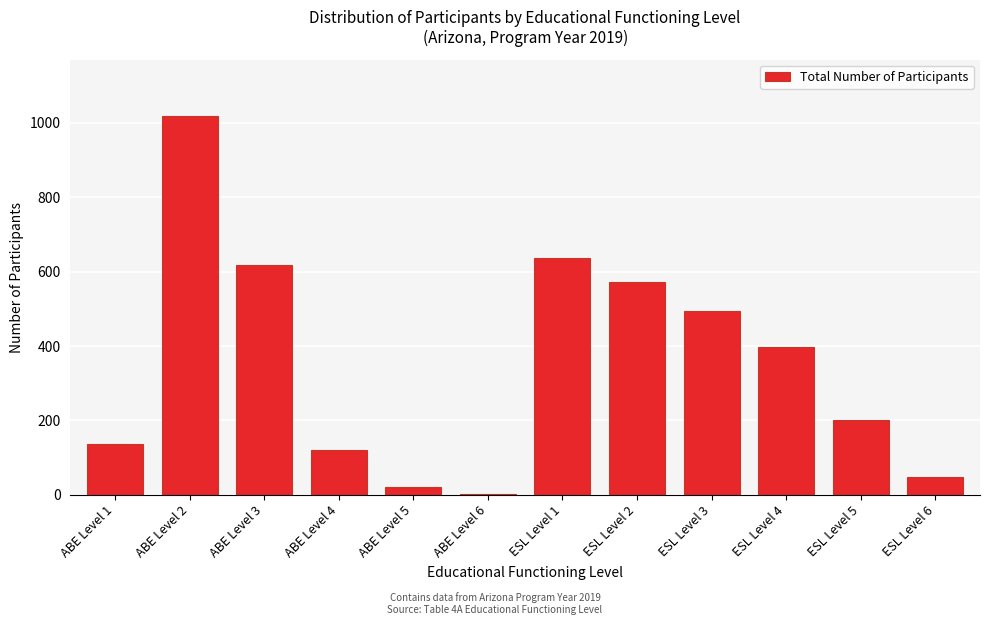

Reading left to right, list all the values displayed in this chart.

ABE Level 1=136	ABE Level 2=1018	ABE Level 3=617	ABE Level 4=121	ABE Level 5=21	ABE Level 6=1	ESL Level 1=636	ESL Level 2=571	ESL Level 3=494	ESL Level 4=396	ESL Level 5=200	ESL Level 6=47